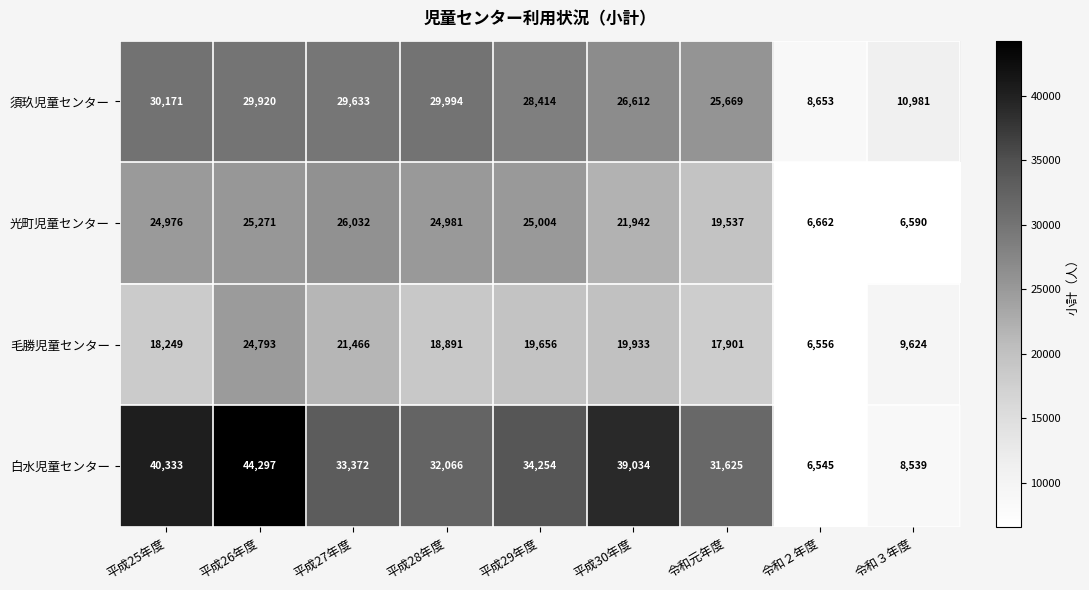

Rank the series by their average value, from highest to lowest.

白水児童センター, 須玖児童センター, 光町児童センター, 毛勝児童センター